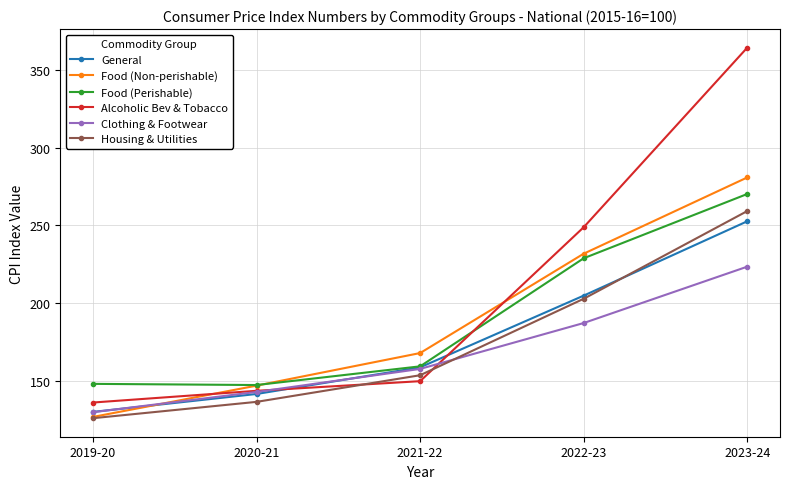

What is the sum of the Alcoholic Bev & Tobacco values at 2022-23 and 2023-24?

613.5